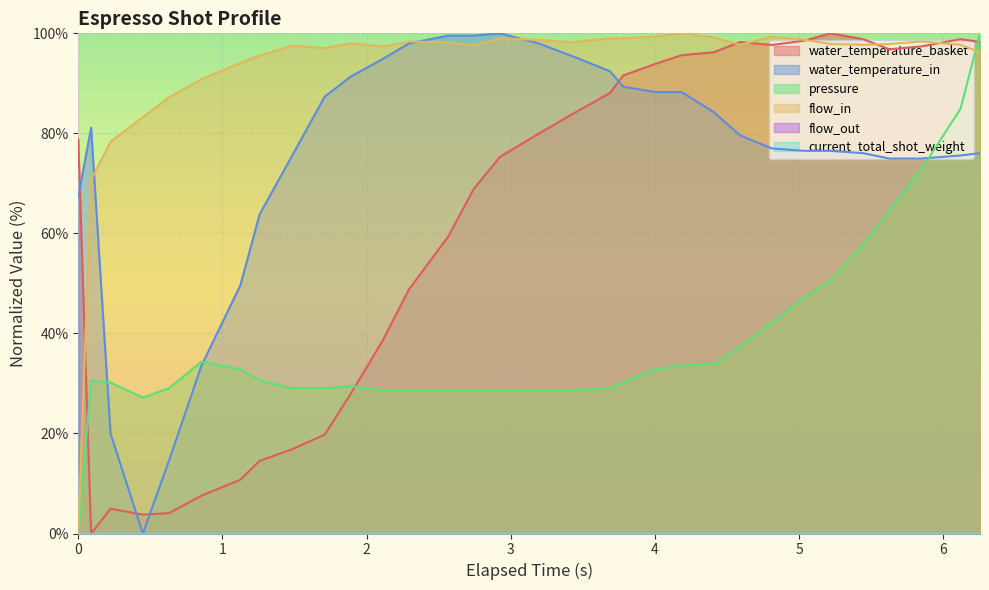

What position from the right is 4.003?

12